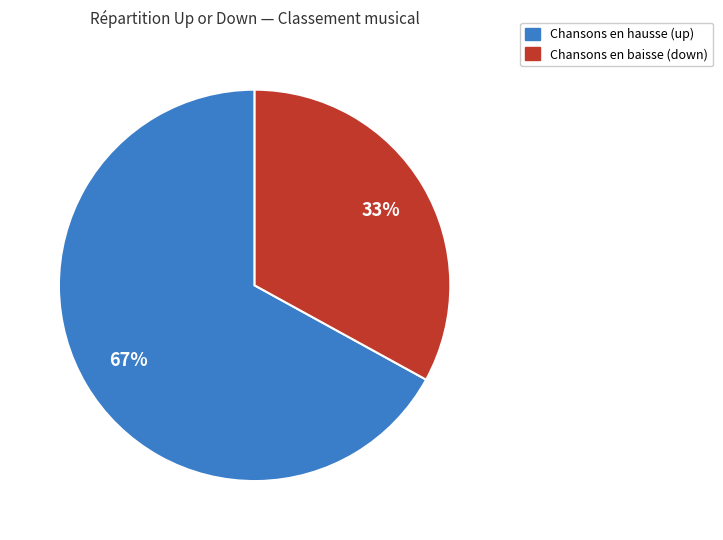

To the nearest percent, what is the difference between the largest and smallest slice percentages?

34%